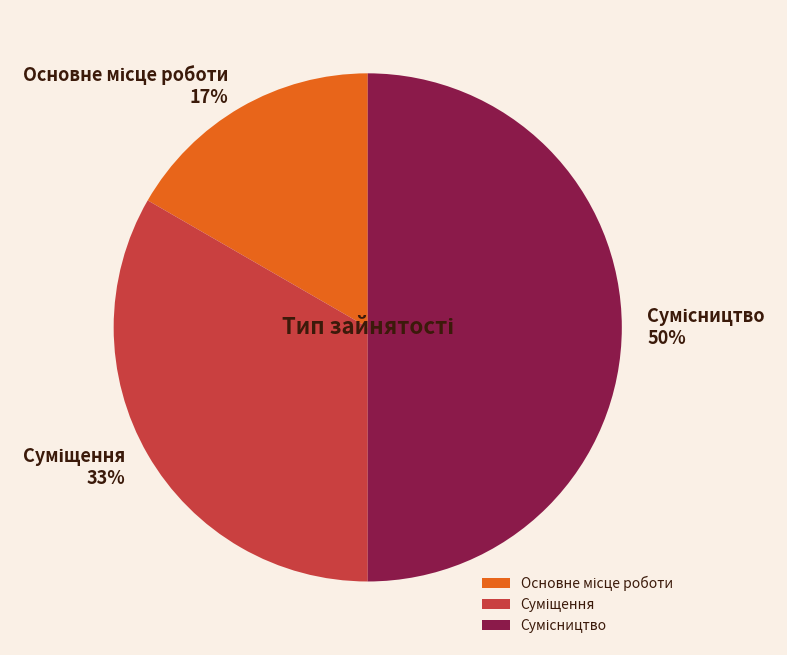

How many segments does this pie chart have?

3